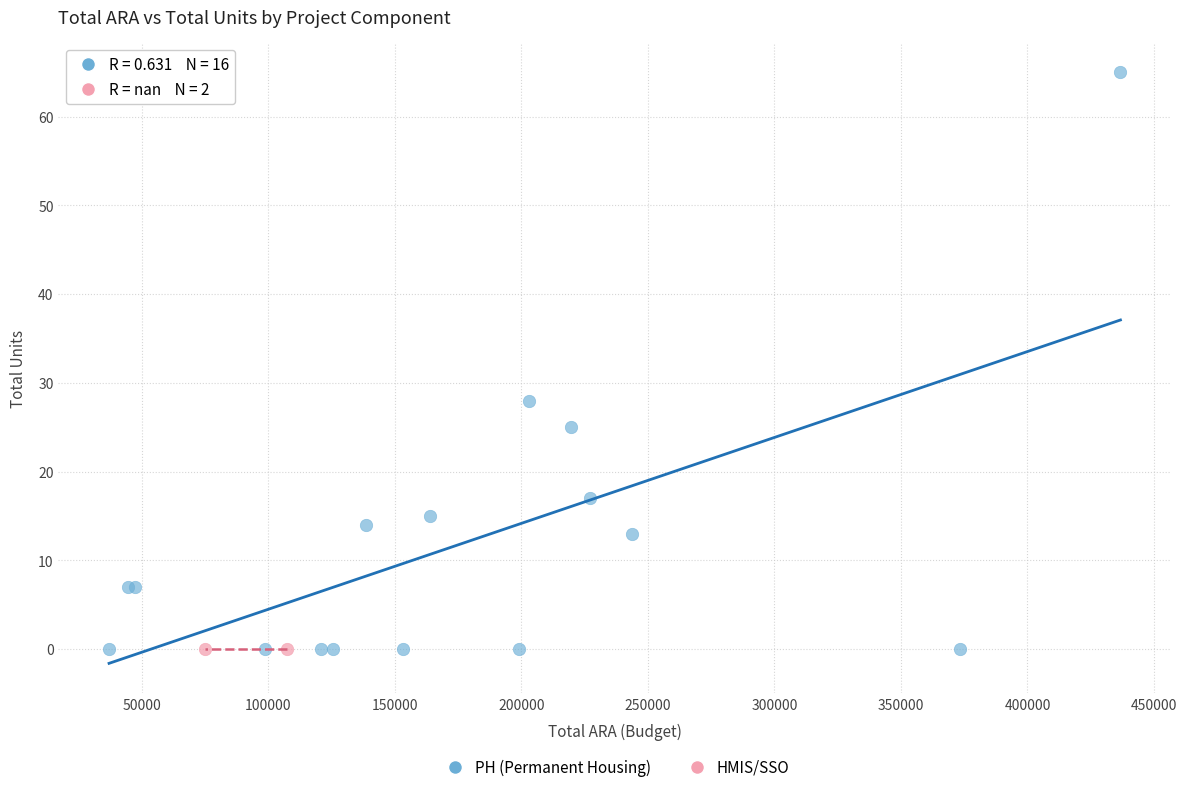

What are all the series names shown in the legend?

PH (Permanent Housing), HMIS/SSO